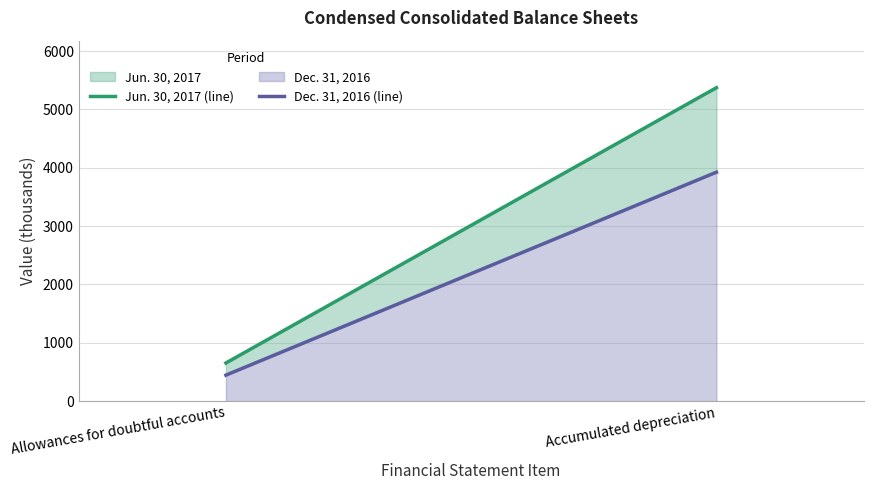

Rank the series at Allowances for doubtful accounts from lowest to highest value.

Dec. 31, 2016 (line), Jun. 30, 2017 (line)